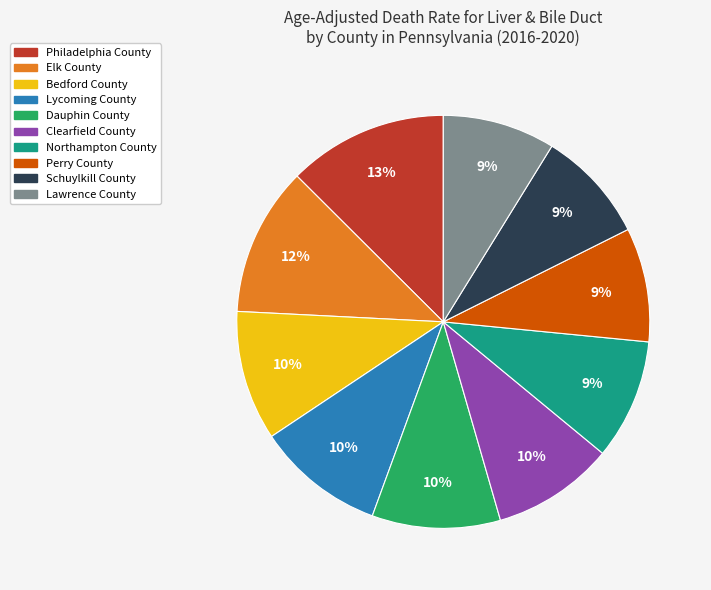

To the nearest percent, what is the average slice percentage?

10%